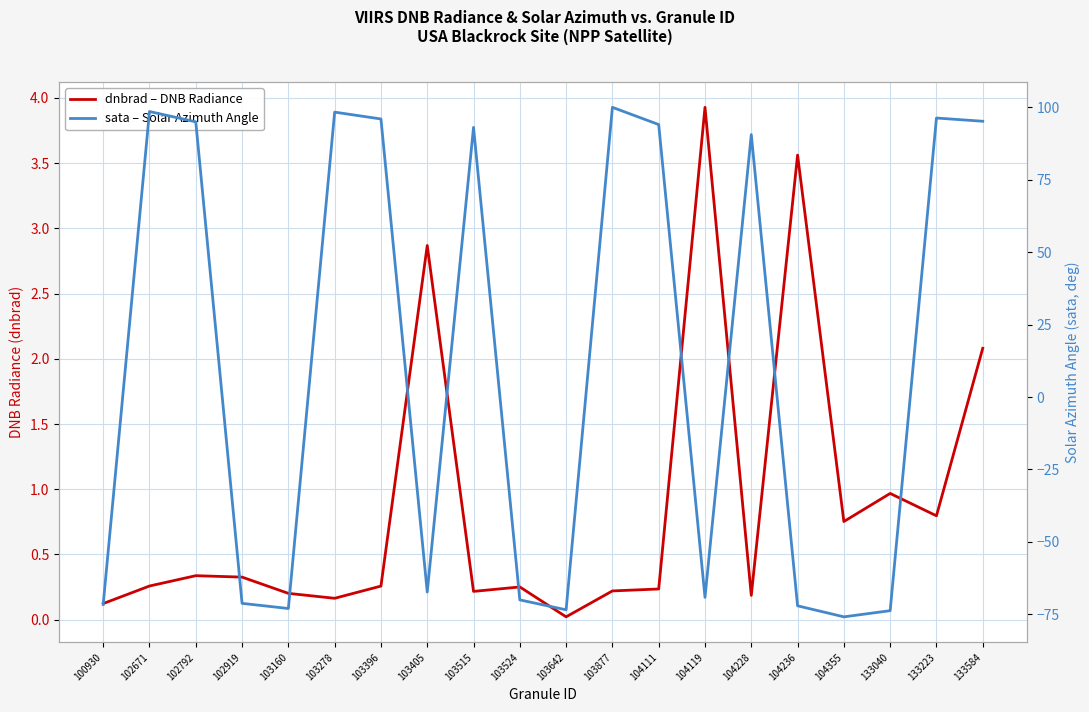

At which category is the sum across all series the highest?

103877